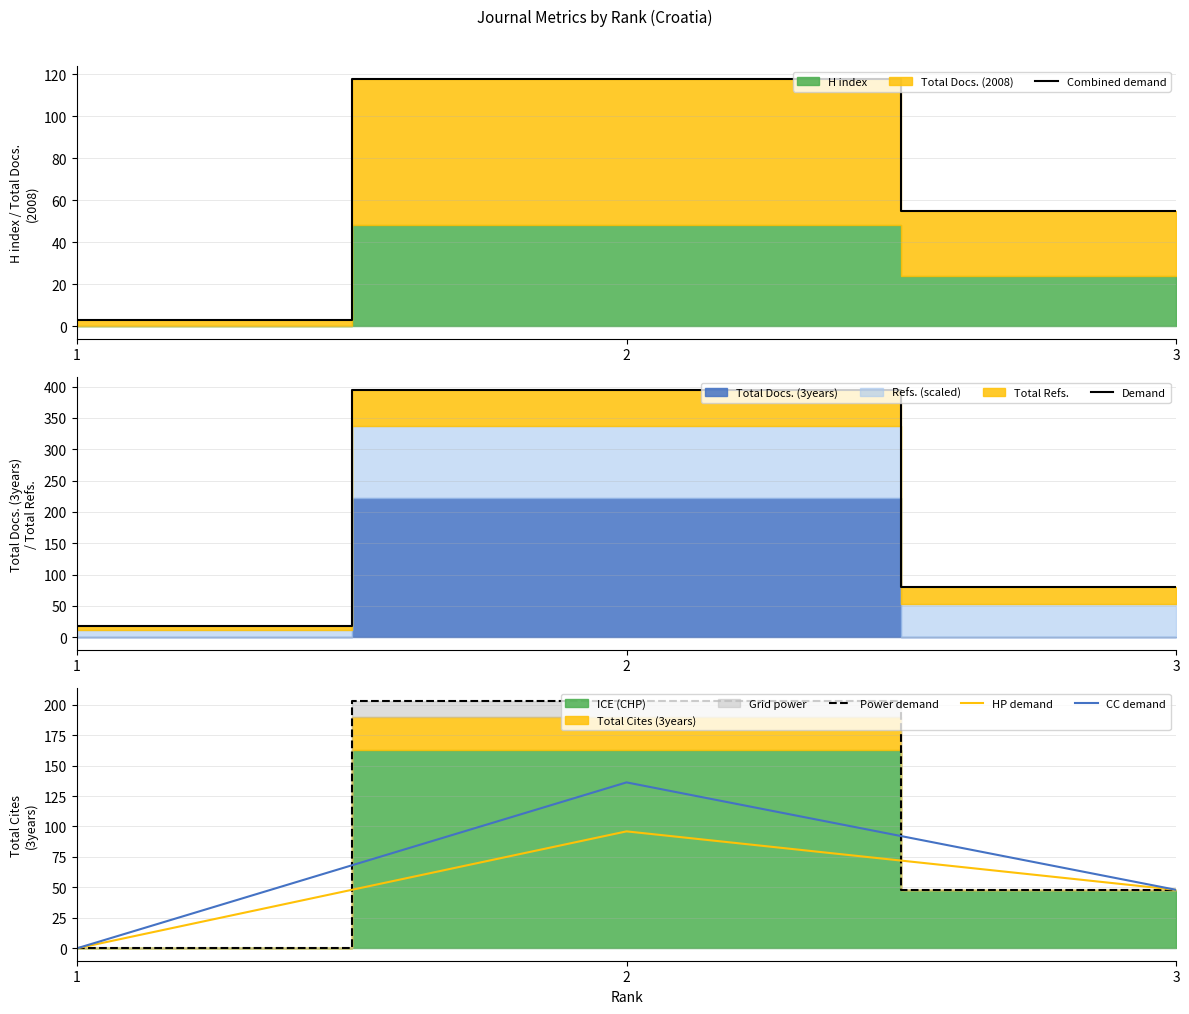

What is the difference between the maximum and minimum values in the Combined demand series?

115